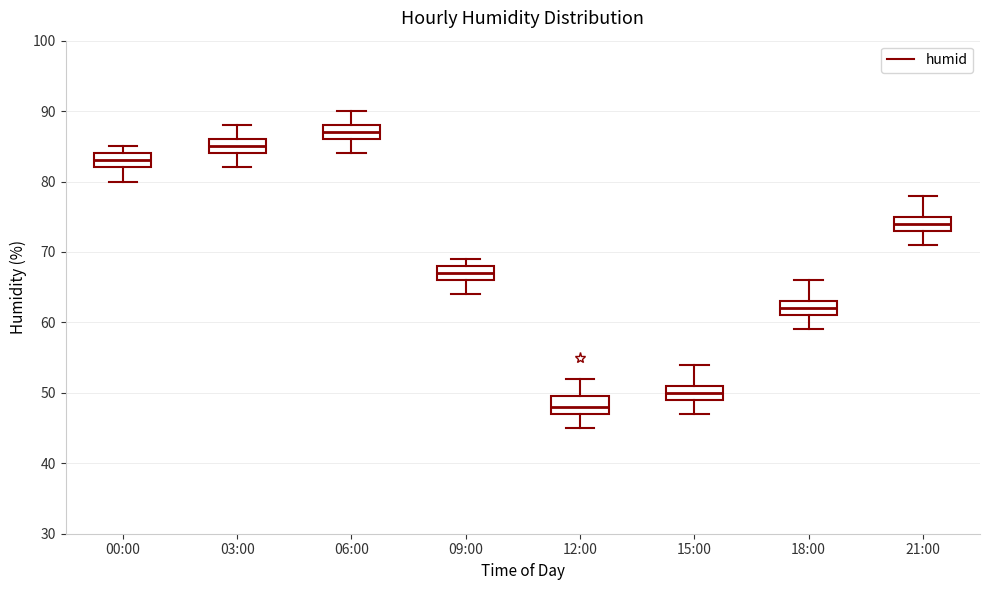

Reading left to right, read every box against the y-axis: the position of its median line, the range the box covers, and the ends of its whiskers. The values are not printed on the chart, so give them approximately, as read against the axis.

00:00: median 83, box 82 to 84, whiskers 80 to 85
03:00: median 85, box 84 to 86, whiskers 82 to 88
06:00: median 87, box 86 to 88, whiskers 84 to 90
09:00: median 67, box 66 to 68, whiskers 64 to 69
12:00: median 48, box 47 to 50, whiskers 45 to 52
15:00: median 50, box 49 to 51, whiskers 47 to 54
18:00: median 62, box 61 to 63, whiskers 59 to 66
21:00: median 74, box 73 to 75, whiskers 71 to 78